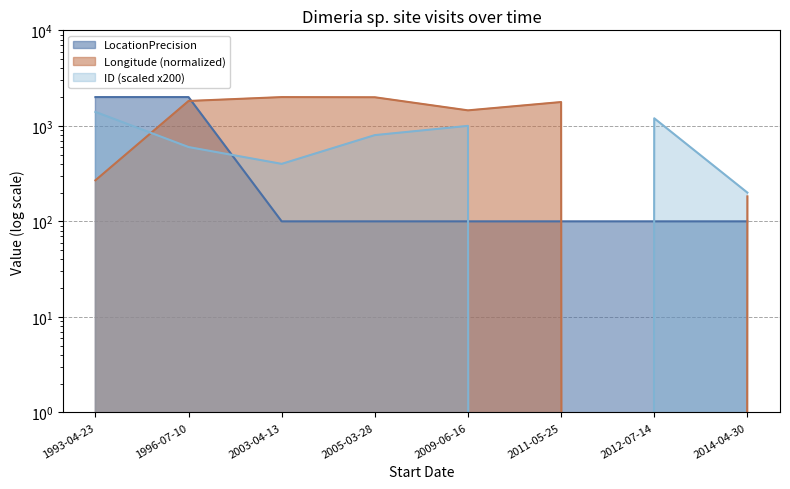

What is the greatest value displayed?

2000.0